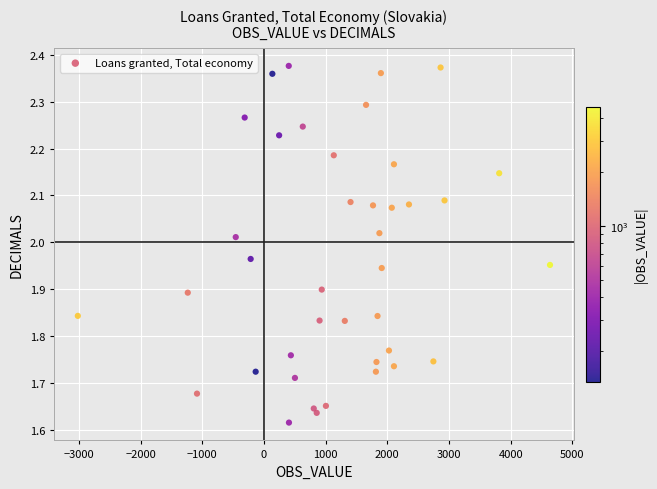

What is the range of Y values (max minus min)?

0.8